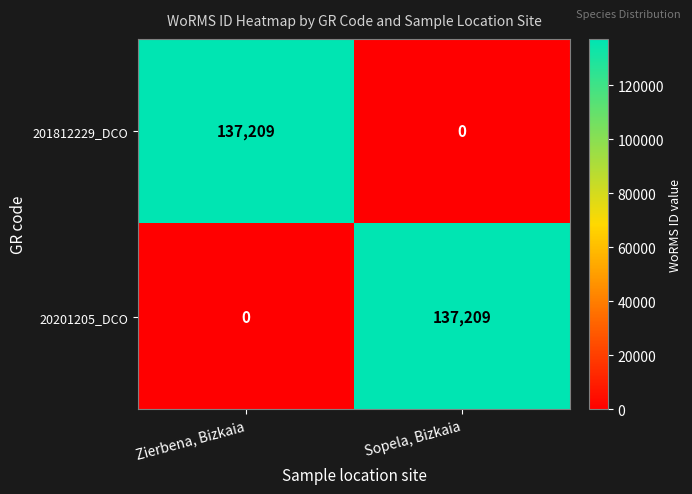

At Zierbena, Bizkaia, list the series in order from smallest to largest.

20201205_DCO, 201812229_DCO